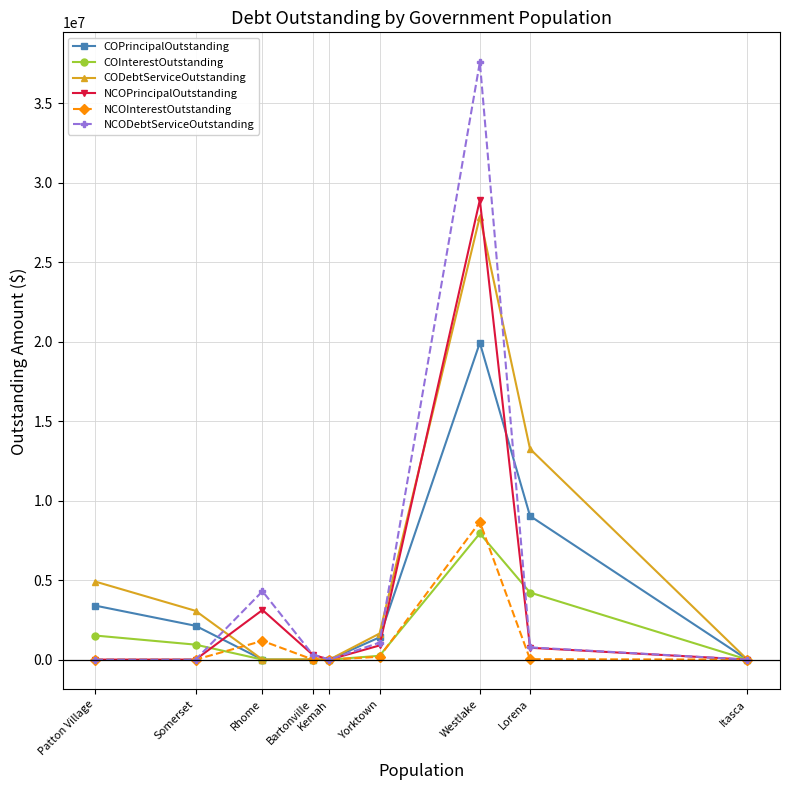

At which label is NCOPrincipalOutstanding closest to 14467000?

Rhome